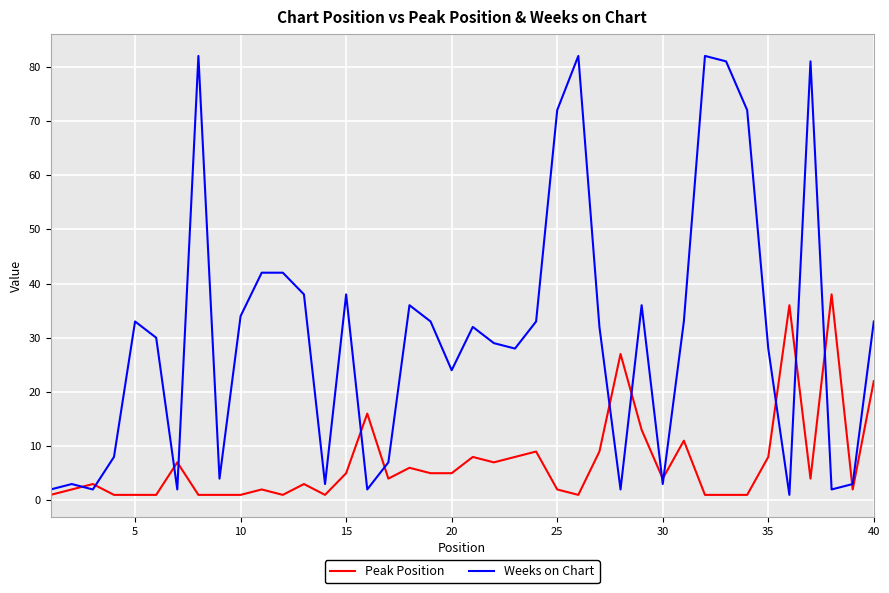

Rank the series by their average value, from highest to lowest.

Weeks on Chart, Peak Position